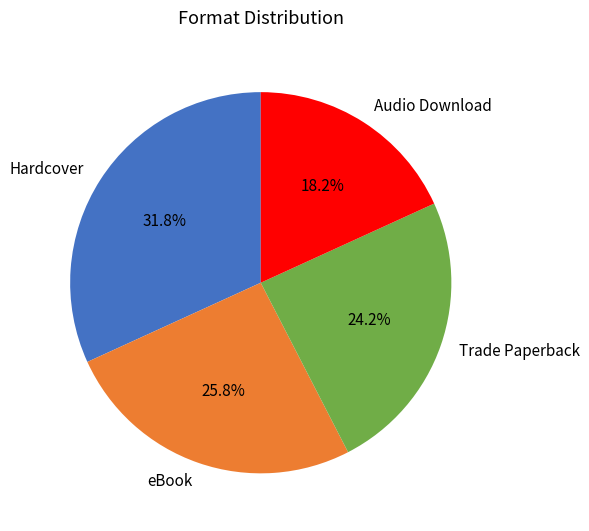

Does Trade Paperback represent more than half of the total?

No